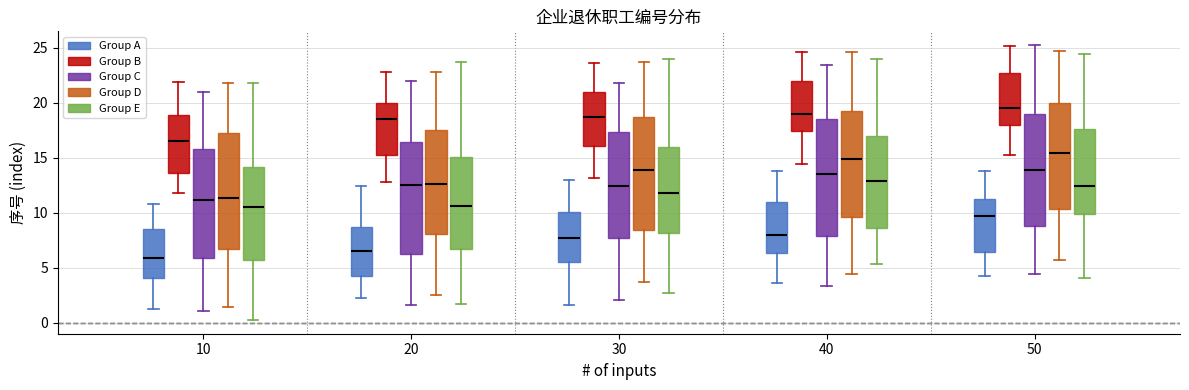

Reading left to right, transcribe this box plot: for each box, give where its median line is, the range the box spans, and where its two whiskers end, as read against the y-axis. The values are not printed on the chart, so give them approximately, as read against the axis.

10 (Group A): median 6.0, box 4.0 to 8.5, whiskers 1.0 to 11.0
10 (Group B): median 16.5, box 13.5 to 19.0, whiskers 12.0 to 22.0
10 (Group C): median 11.0, box 6.0 to 16.0, whiskers 1.0 to 21.0
10 (Group D): median 11.5, box 6.5 to 17.0, whiskers 1.5 to 22.0
10 (Group E): median 10.5, box 5.5 to 14.0, whiskers 0.5 to 22.0
20 (Group A): median 6.5, box 4.5 to 8.5, whiskers 2.5 to 12.5
20 (Group B): median 18.5, box 15.0 to 20.0, whiskers 13.0 to 23.0
20 (Group C): median 12.5, box 6.0 to 16.5, whiskers 1.5 to 22.0
20 (Group D): median 12.5, box 8.0 to 17.5, whiskers 2.5 to 23.0
20 (Group E): median 10.5, box 6.5 to 15.0, whiskers 1.5 to 23.5
30 (Group A): median 8.0, box 5.5 to 10.0, whiskers 1.5 to 13.0
30 (Group B): median 18.5, box 16.0 to 21.0, whiskers 13.0 to 23.5
30 (Group C): median 12.5, box 8.0 to 17.5, whiskers 2.0 to 22.0
30 (Group D): median 14.0, box 8.5 to 18.5, whiskers 3.5 to 23.5
30 (Group E): median 12.0, box 8.0 to 16.0, whiskers 2.5 to 24.0
40 (Group A): median 8.0, box 6.5 to 11.0, whiskers 3.5 to 14.0
40 (Group B): median 19.0, box 17.5 to 22.0, whiskers 14.5 to 24.5
40 (Group C): median 13.5, box 8.0 to 18.5, whiskers 3.5 to 23.5
40 (Group D): median 15.0, box 9.5 to 19.5, whiskers 4.5 to 24.5
40 (Group E): median 13.0, box 8.5 to 17.0, whiskers 5.5 to 24.0
50 (Group A): median 9.5, box 6.5 to 11.5, whiskers 4.5 to 14.0
50 (Group B): median 19.5, box 18.0 to 22.5, whiskers 15.5 to 25.0
50 (Group C): median 14.0, box 9.0 to 19.0, whiskers 4.5 to 25.5
50 (Group D): median 15.5, box 10.5 to 20.0, whiskers 5.5 to 24.5
50 (Group E): median 12.5, box 10.0 to 17.5, whiskers 4.0 to 24.5